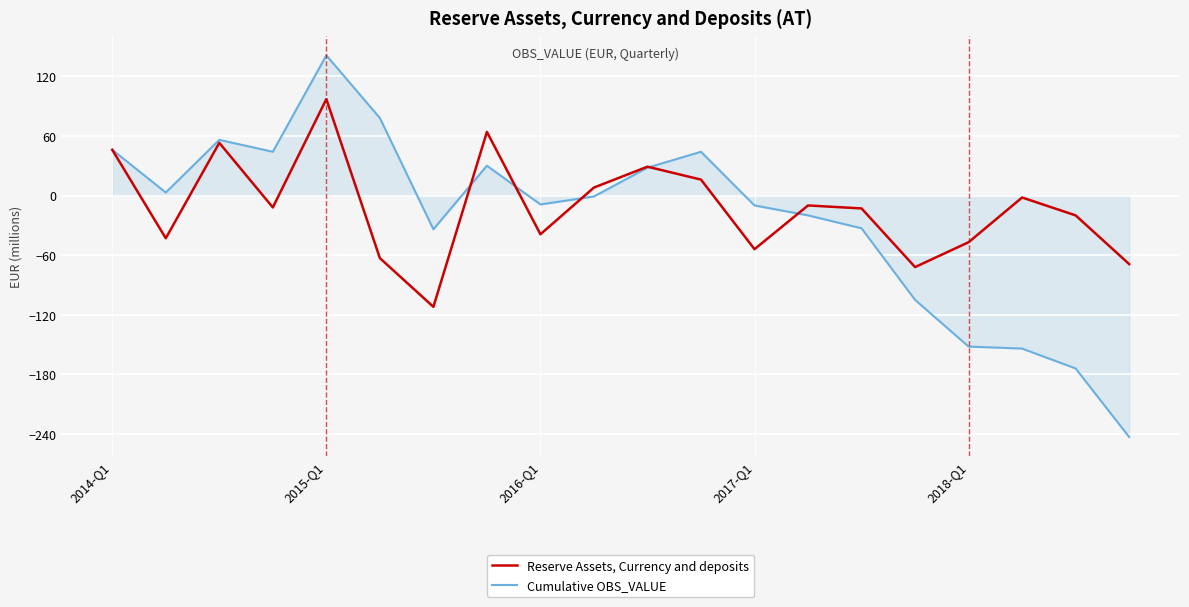

How many interior local valleys does the Reserve Assets, Currency and deposits series have?

6